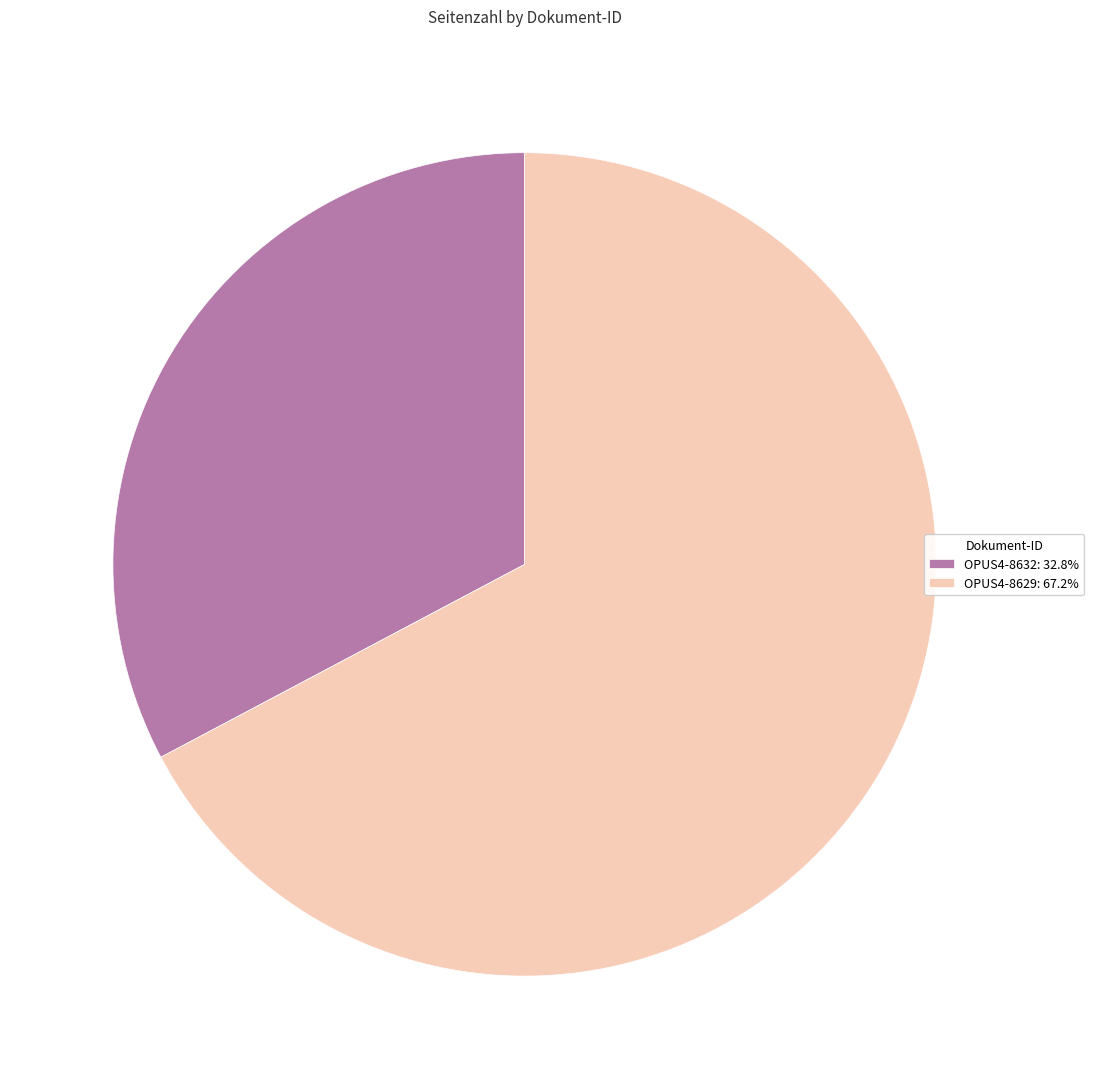

Is the sum of OPUS4-8629: 67.2% and OPUS4-8632: 32.8% greater than half?

Yes